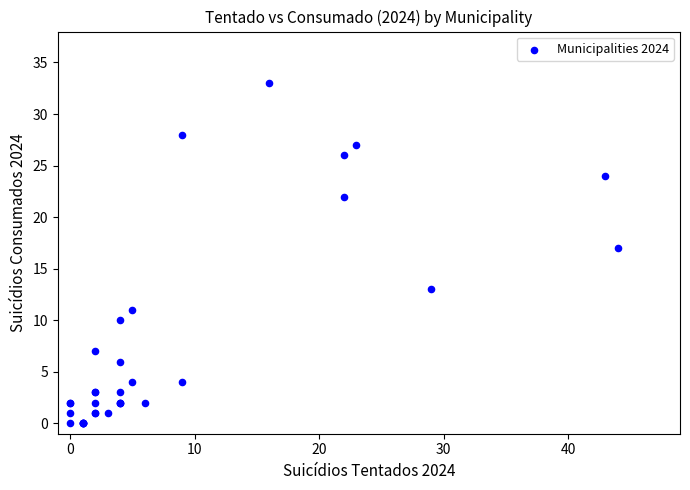

What Y value in the scatter plot is closest to 16?

17